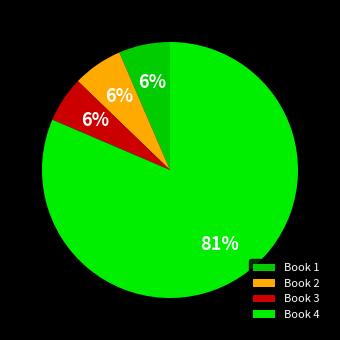

Count the number of slices in the pie.

4